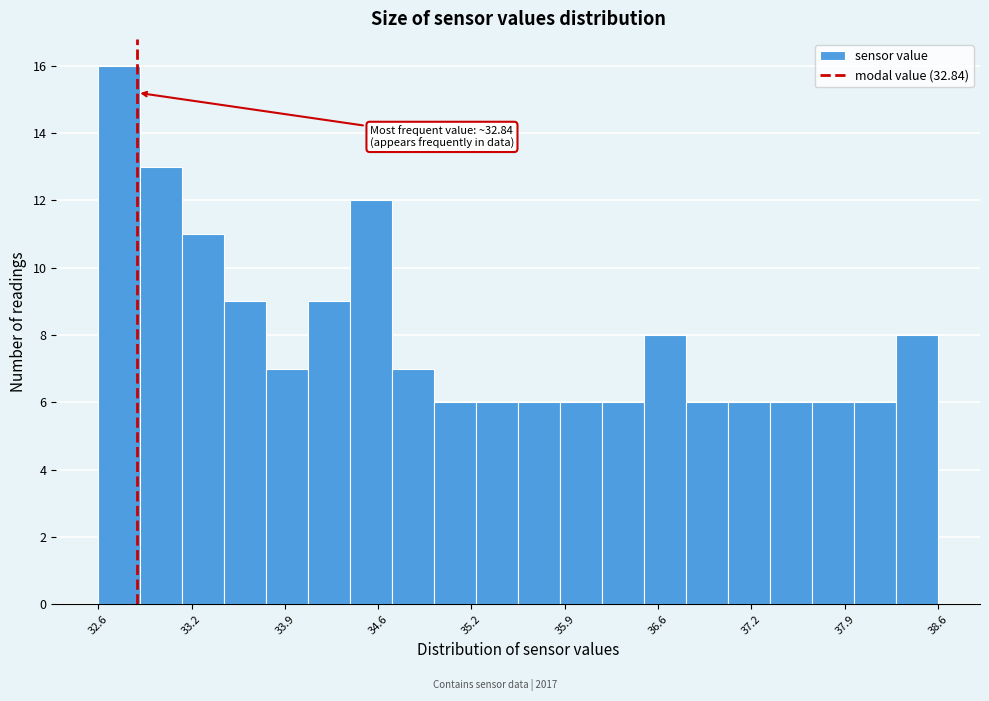

Around what value on the x-axis is the tallest bar? Give the approximate position of its centre, as read against the axis.

32.7